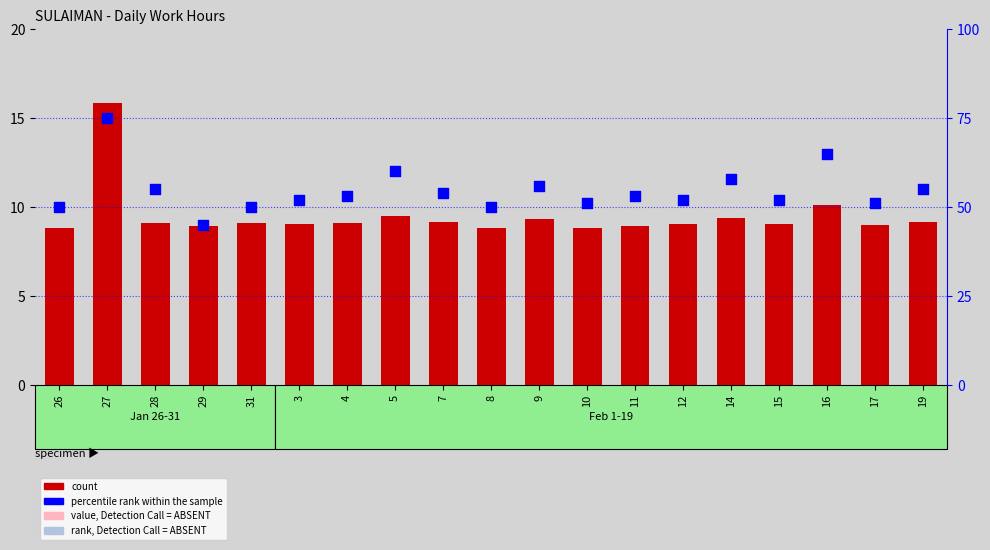

What is the total value across all series at 10?

59.8